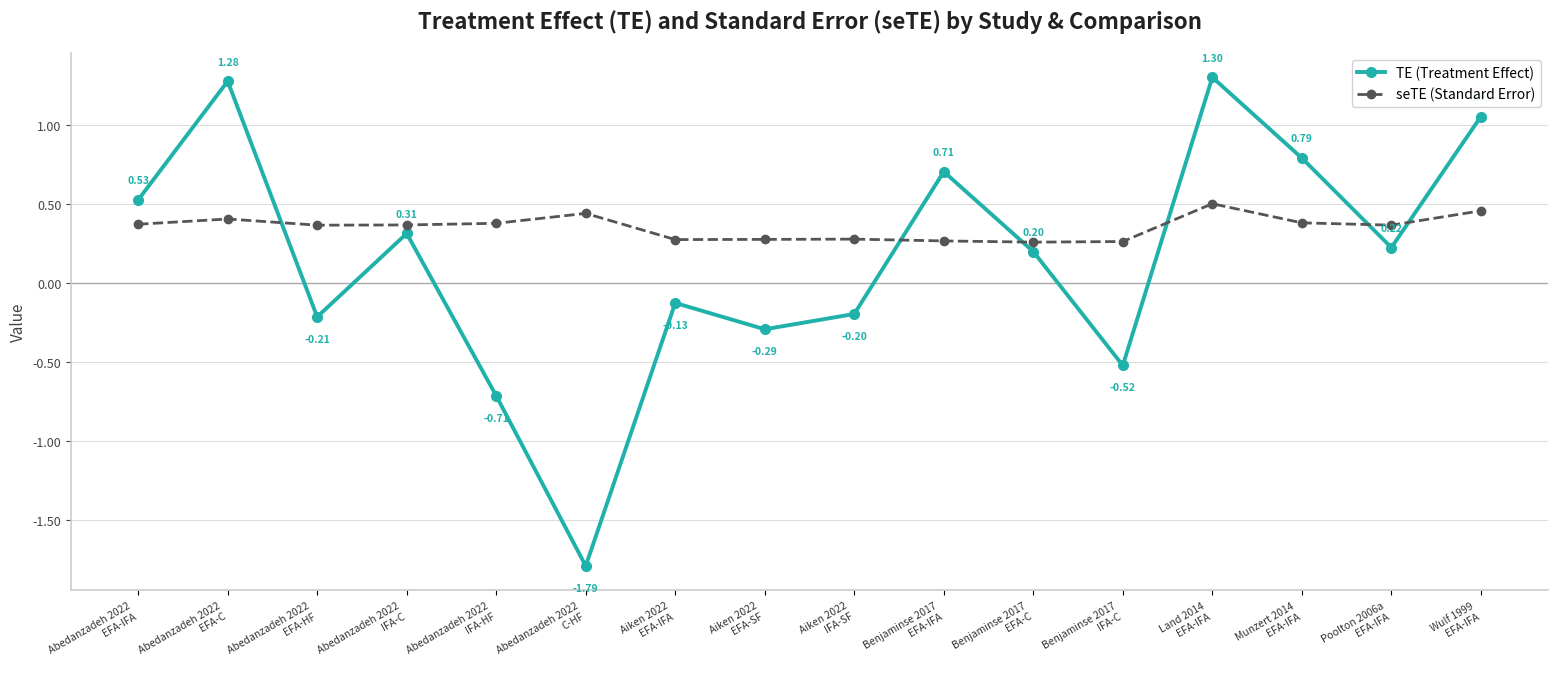

True or false: TE (Treatment Effect) has more than 0 interior local peaks.

True